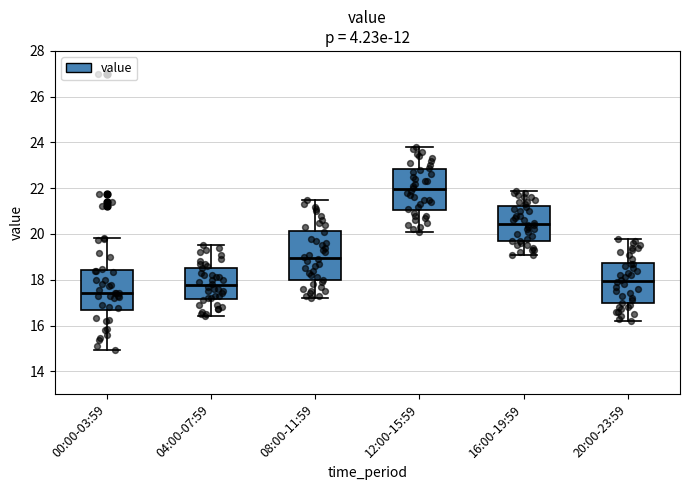

Reading left to right, read every box against the y-axis: the position of its median line, the range the box covers, and the ends of its whiskers. The values are not printed on the chart, so give them approximately, as read against the axis.

00:00-03:59: median 17.4, box 16.6 to 18.4, whiskers 15.0 to 19.8
04:00-07:59: median 17.8, box 17.2 to 18.6, whiskers 16.4 to 19.6
08:00-11:59: median 19.0, box 18.0 to 20.2, whiskers 17.2 to 21.6
12:00-15:59: median 22.0, box 21.0 to 22.8, whiskers 20.2 to 23.8
16:00-19:59: median 20.4, box 19.8 to 21.2, whiskers 19.2 to 22.0
20:00-23:59: median 18.0, box 17.0 to 18.8, whiskers 16.2 to 19.8